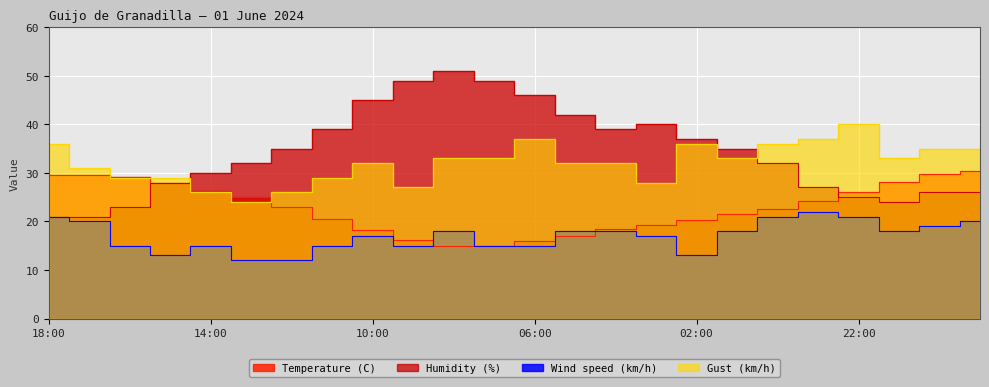

The Wind speed (km/h) series shows 10.9 at 00:00. True or false?

False